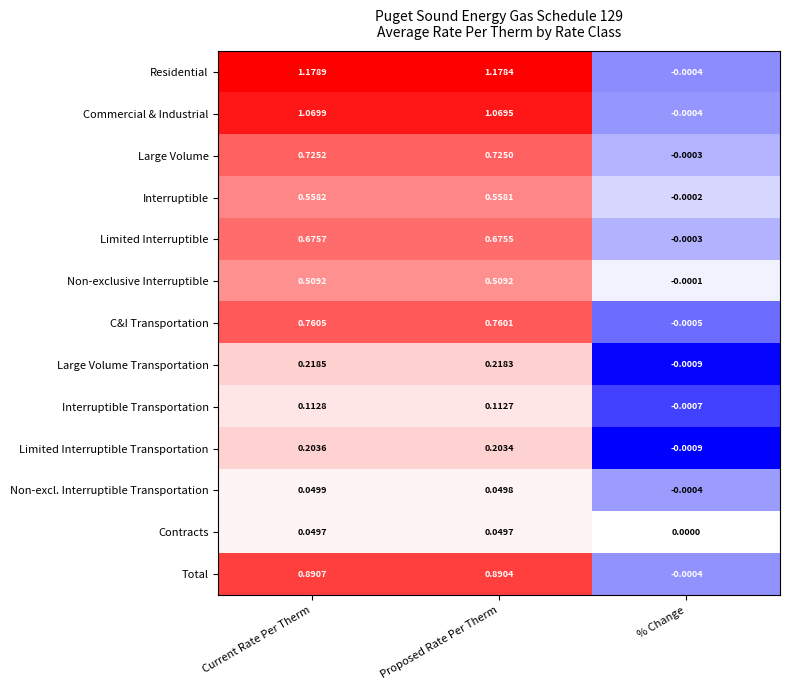

At which label is Contracts closest to 0?

% Change